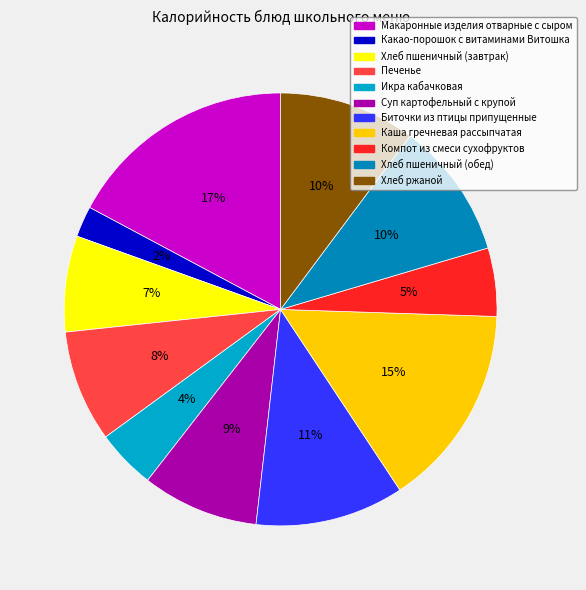

To the nearest percent, what is the difference between the Хлеб пшеничный (обед) and Биточки из птицы припущенные slice percentages?

1%